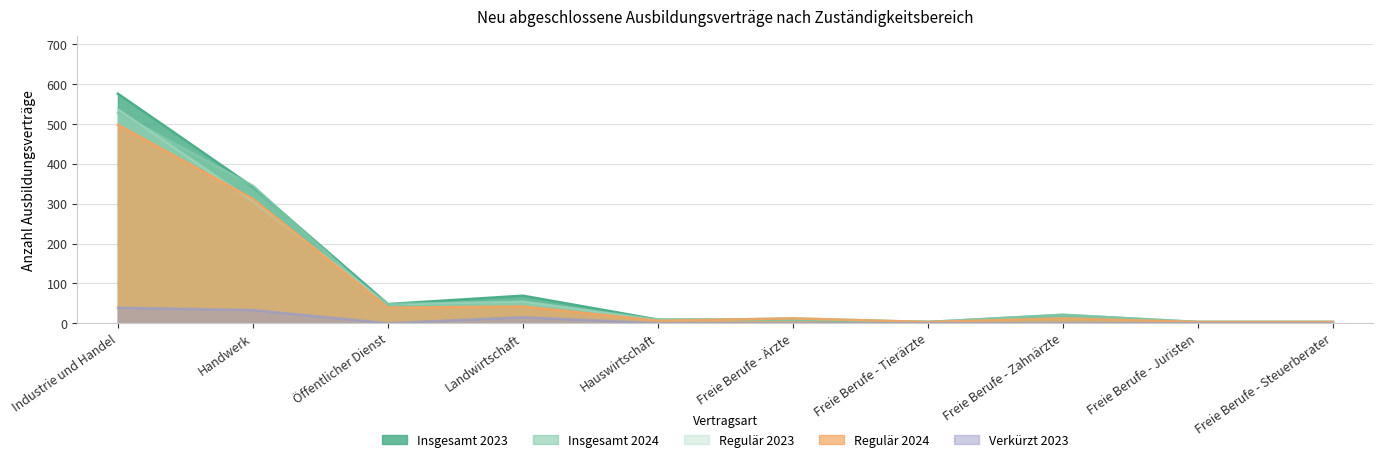

What is the value of the Insgesamt 2023 point at the 3rd from the left?

48